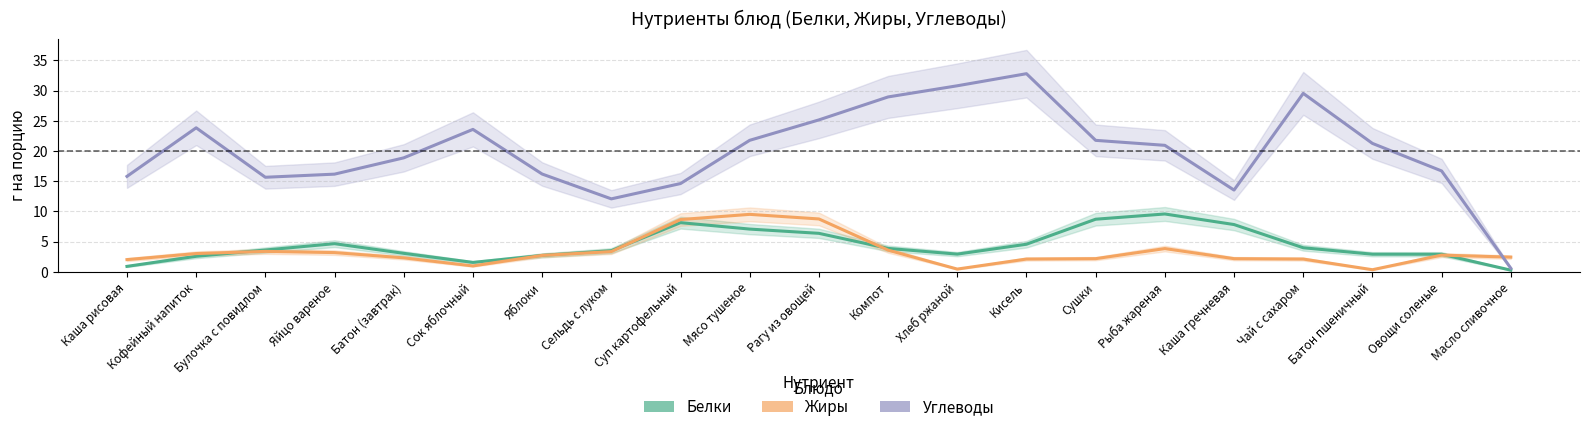

What is the label of the 16th point from the left?

Рыба жареная